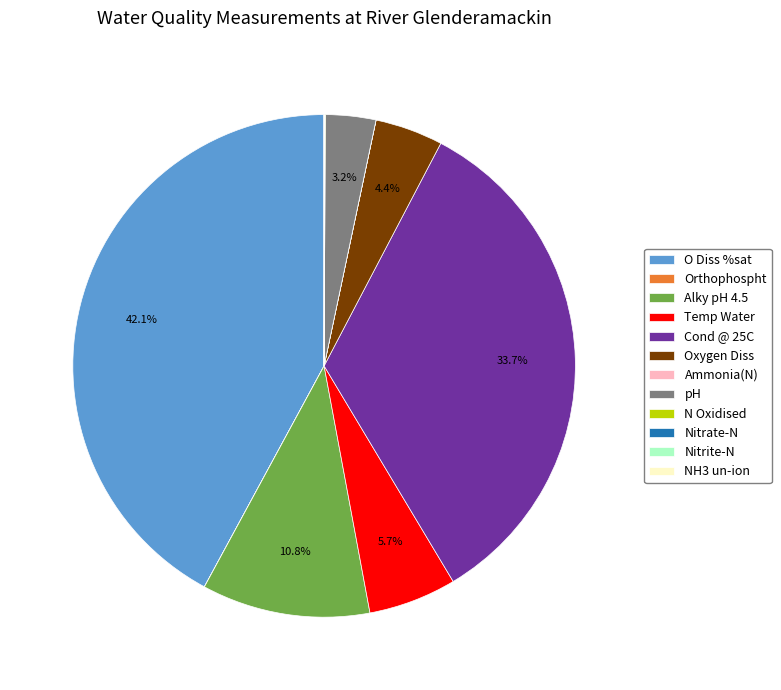

Is it true that pH is 14% of the pie?

False